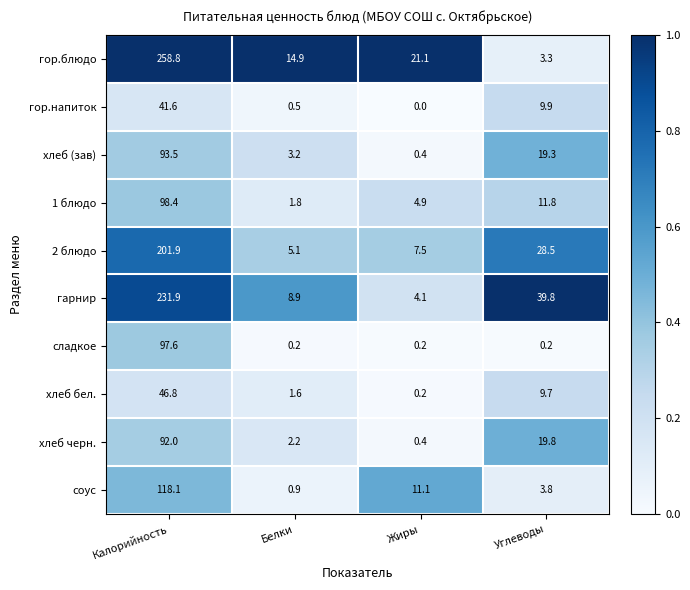

At how many categories does at least one series exceed 0?

4